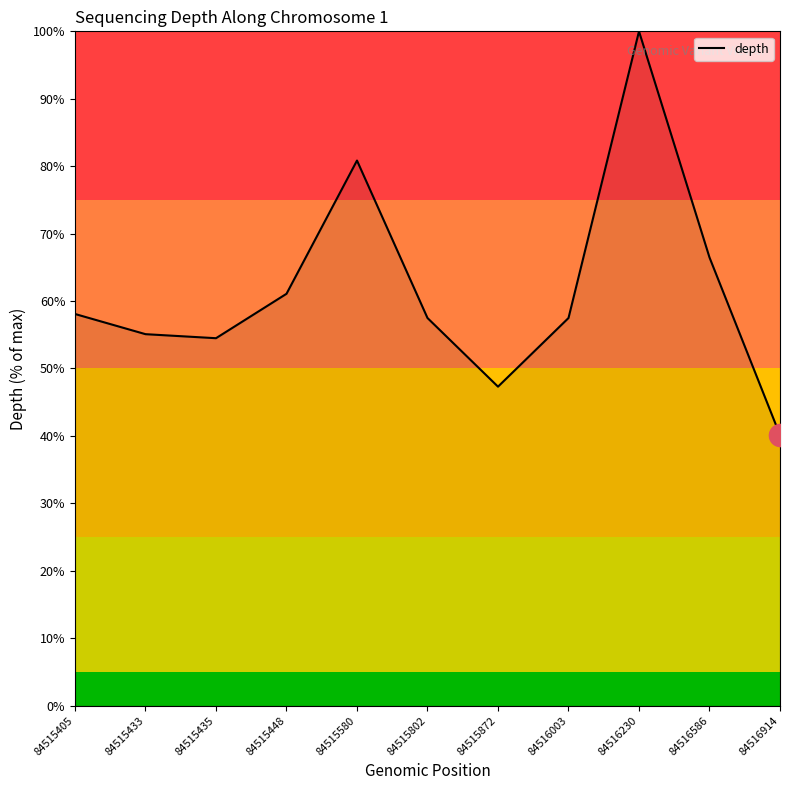

What is the difference between the maximum and minimum values?

59.9